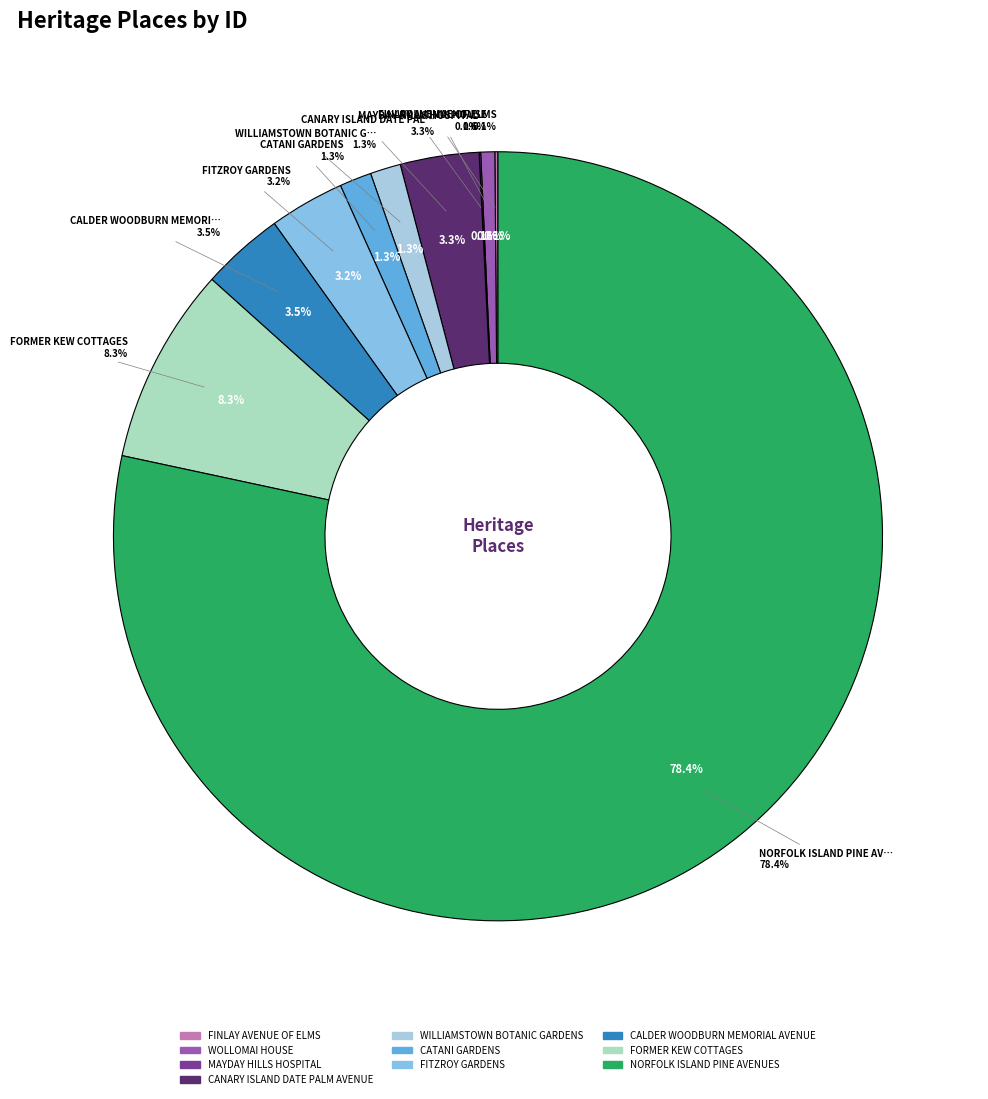

What is the smallest slice in the pie chart?

MAYDAY HILLS HOSPITAL